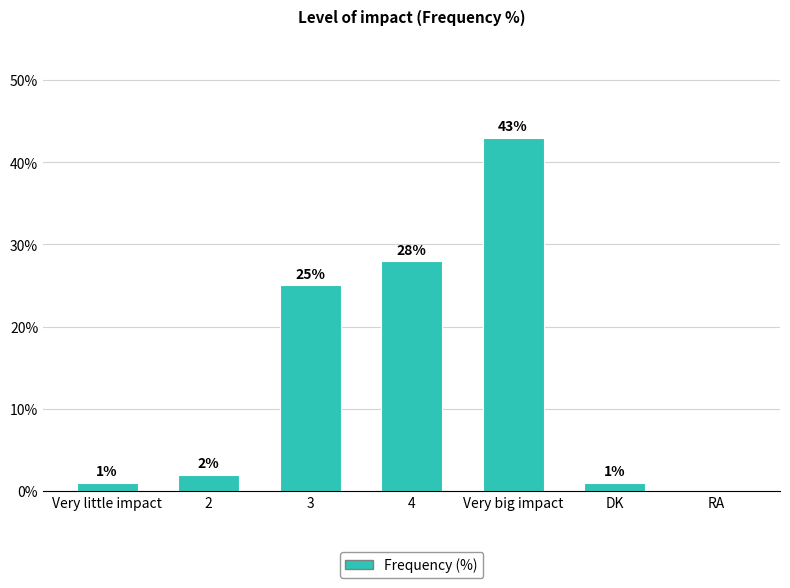

What is the average value?

14